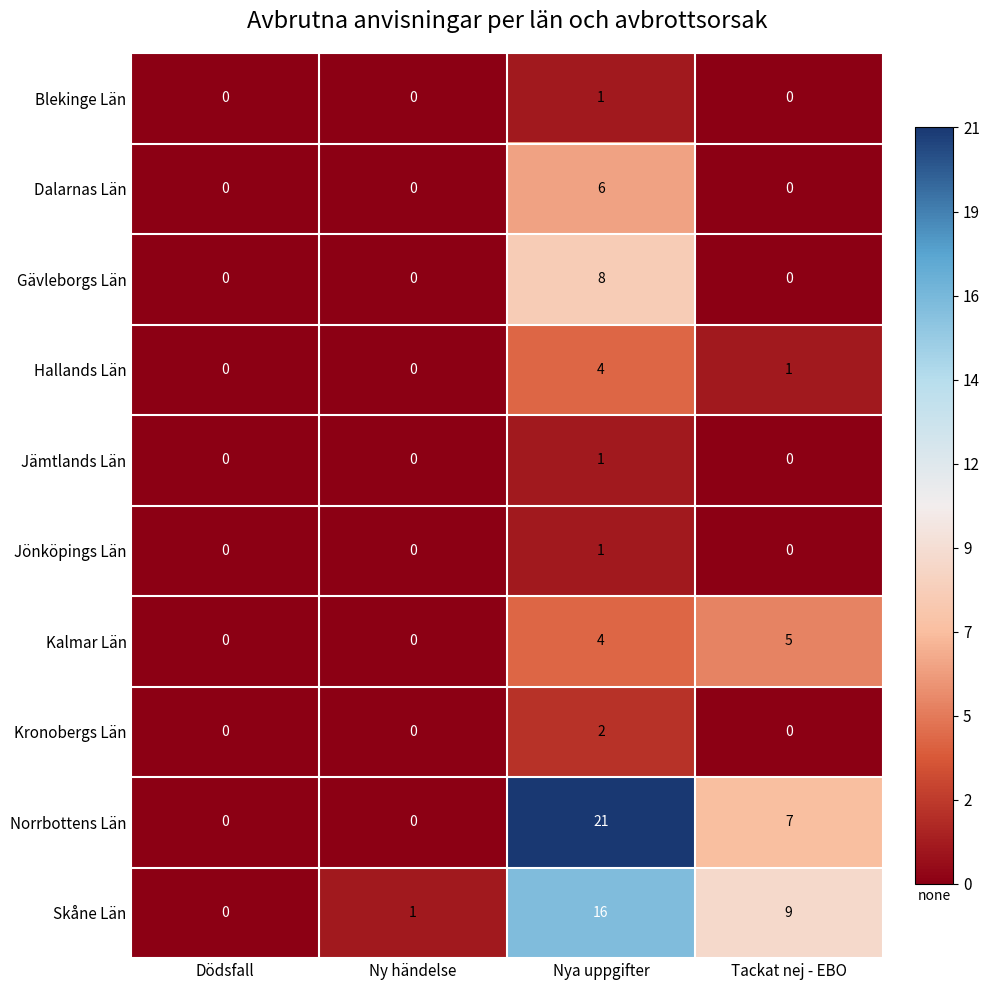

How many positive values does the Hallands Län series have?

2